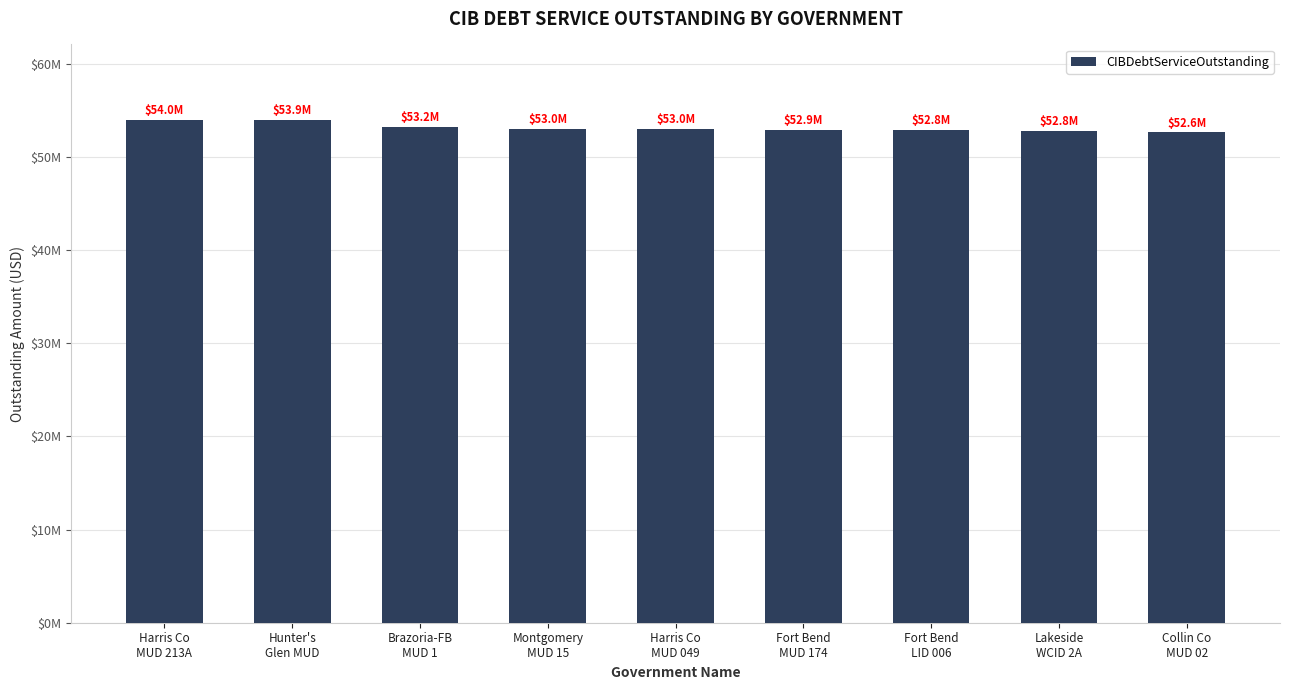

Are the bars horizontal?

No